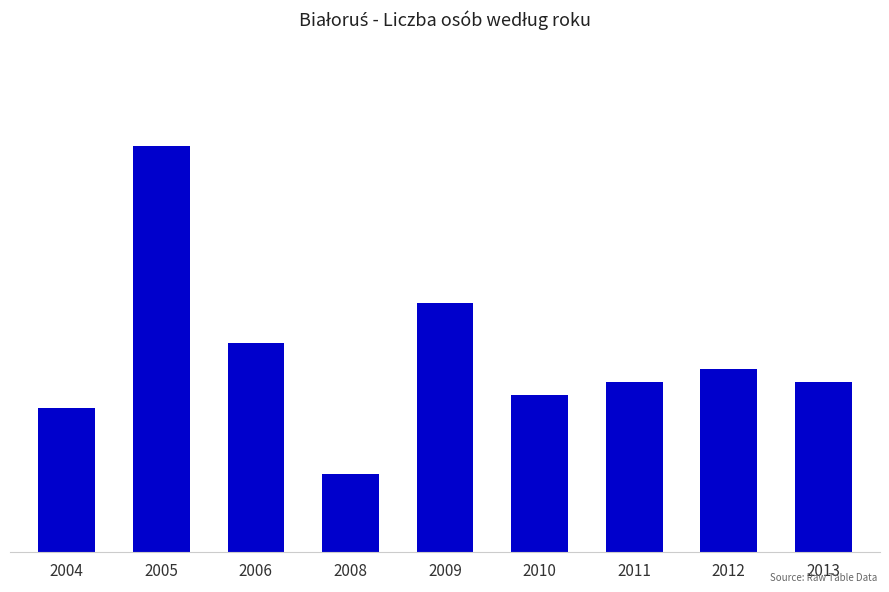

Are the bars horizontal?

No